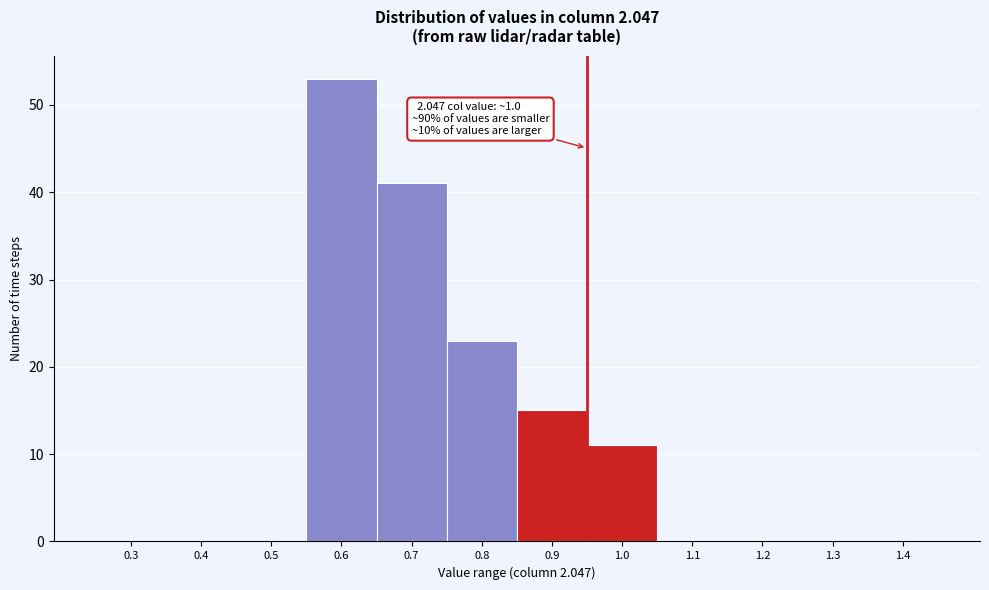

Reading left to right, extract all data points from this chart.

0.3=0	0.4=0	0.5=0	0.6=53	0.7=41	0.8=23	0.9=15	1.0=11	1.1=0	1.2=0	1.3=0	1.4=0